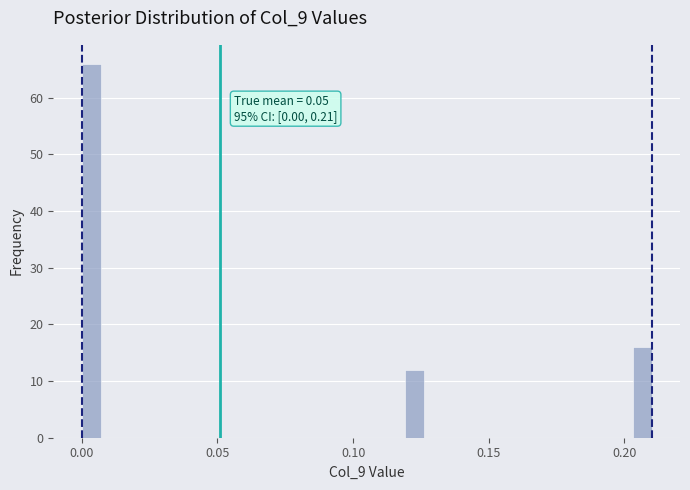

Around what value on the x-axis is the tallest bar? Give the approximate position of its centre, as read against the axis.

0.005